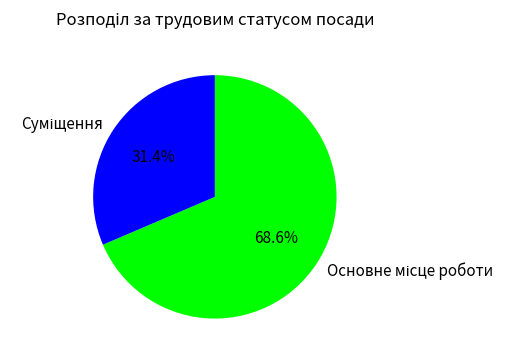

Is there a majority slice in this chart?

Yes